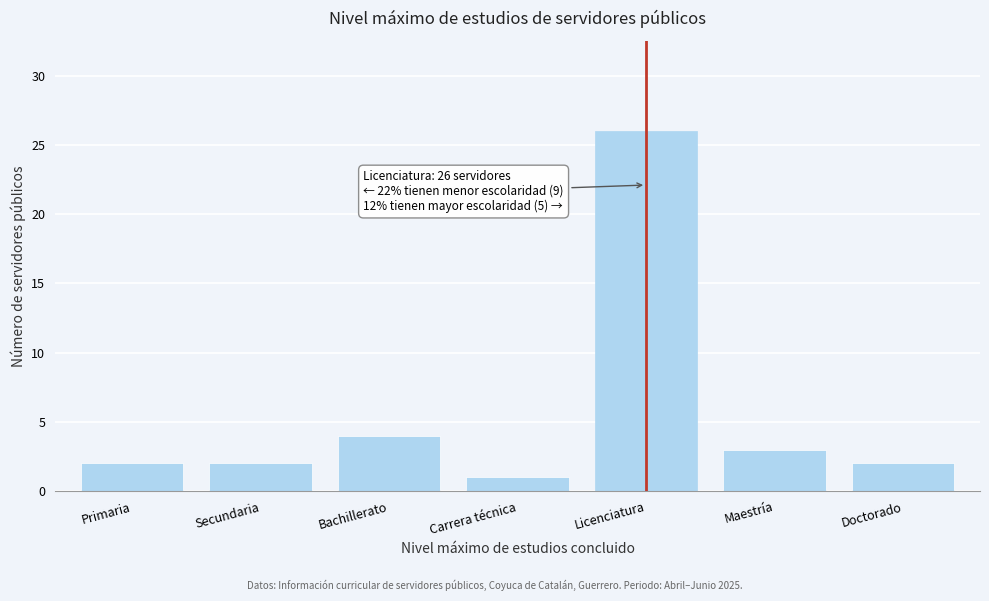

Reading right to left, list all the values displayed in this chart.

Doctorado=2	Maestría=3	Licenciatura=26	Carrera técnica=1	Bachillerato=4	Secundaria=2	Primaria=2